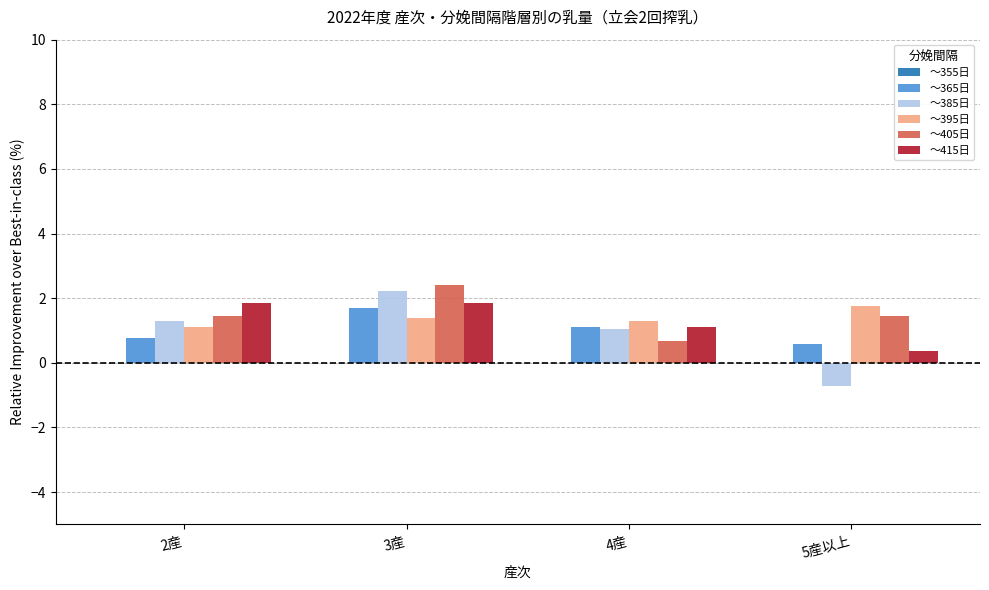

What is the total value across all series at 5産以上?

3.4